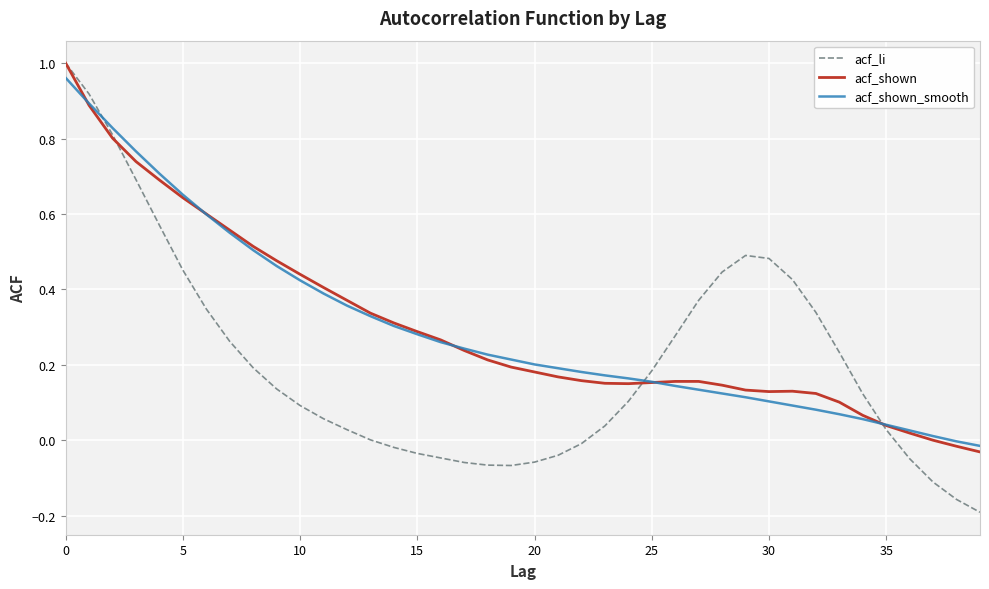

What are all the series names shown in the legend?

acf_li, acf_shown, acf_shown_smooth